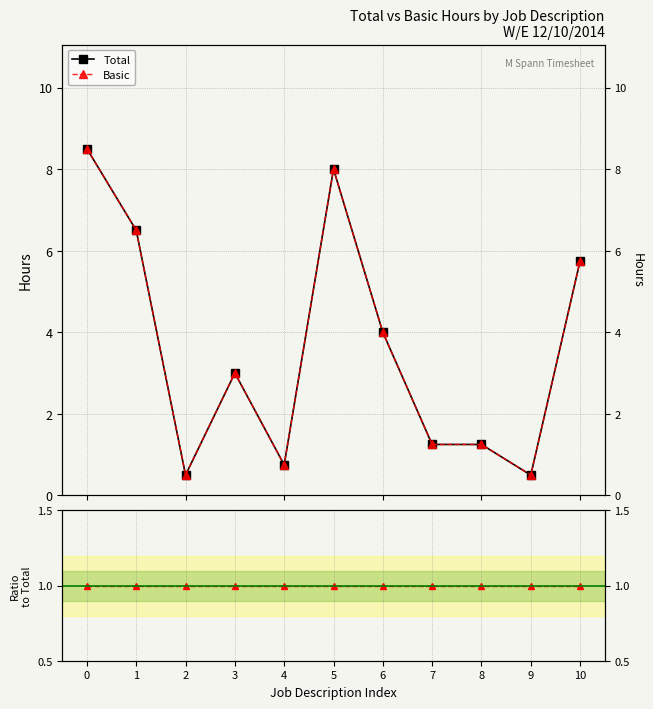

True or false: Total has more than 2 points higher than both neighbors.

False